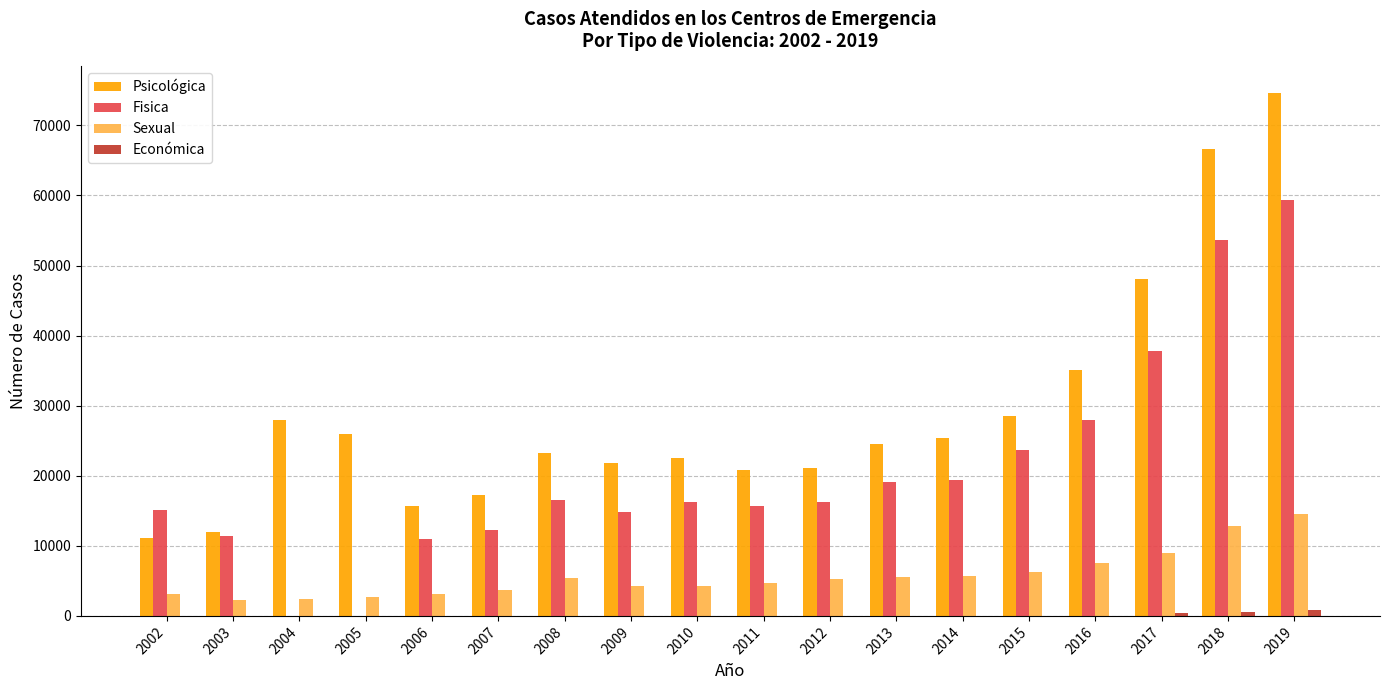

The Económica series shows 0 at 2011. True or false?

True